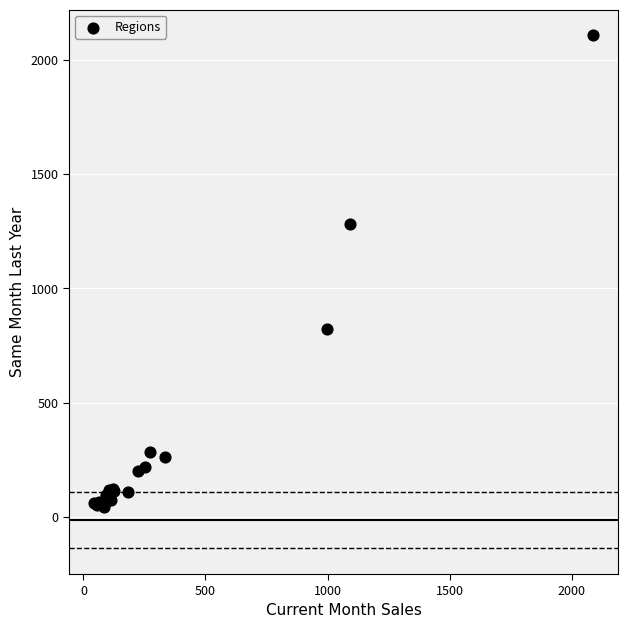

What Y value in the scatter plot is closest to 1075?

1282